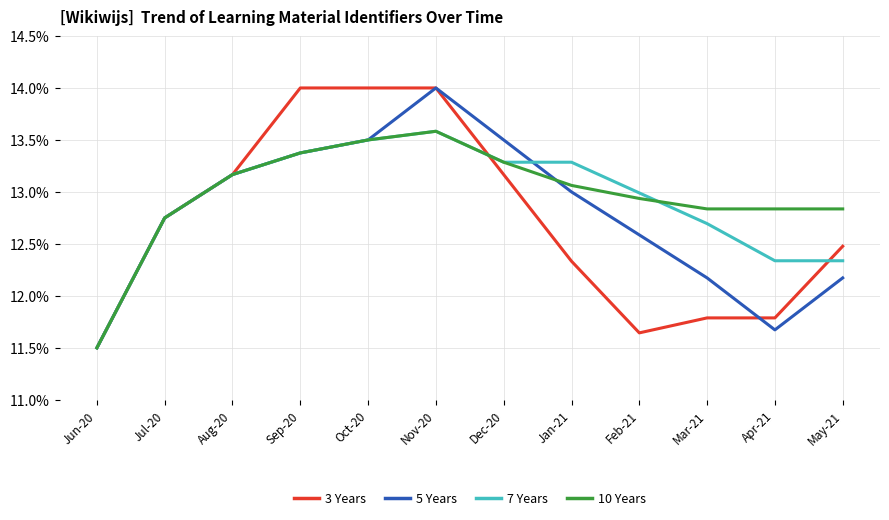

At which category is the sum across all series the highest?

Nov-20